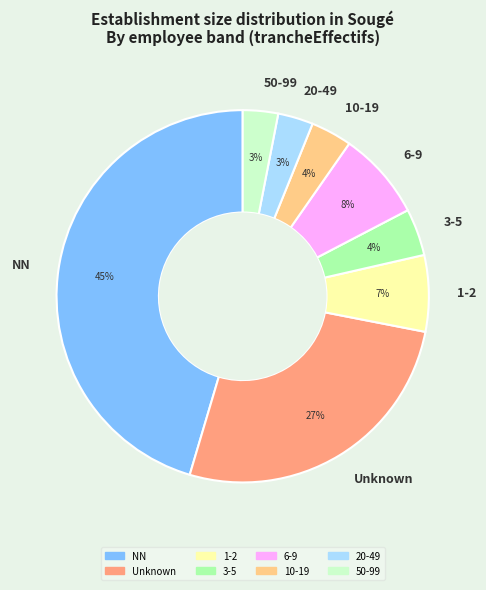

What is the largest slice in the pie chart?

NN